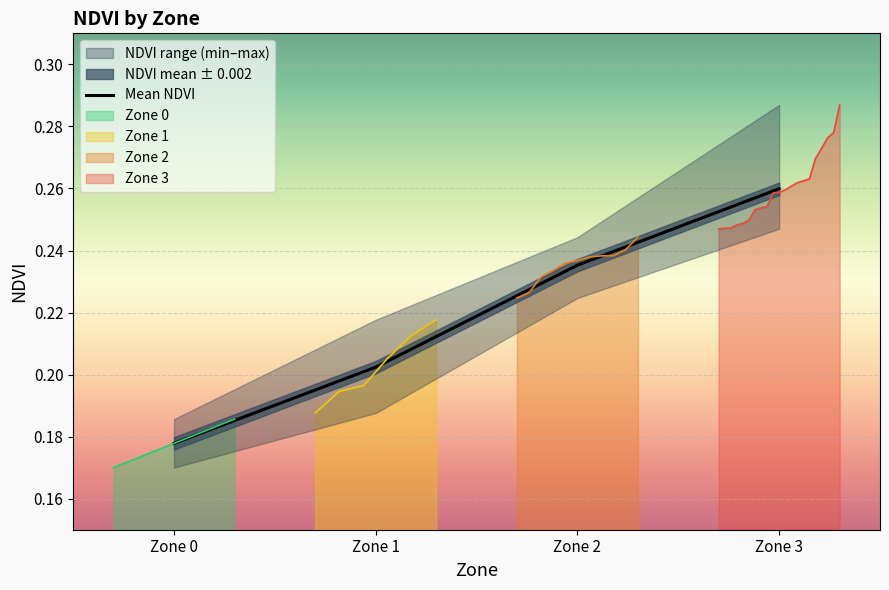

What is the sum of the values at Zone 2 and Zone 0?

0.4